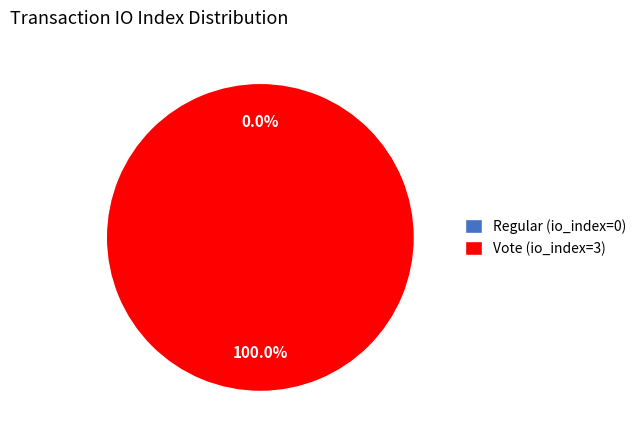

Count the number of slices in the pie.

2